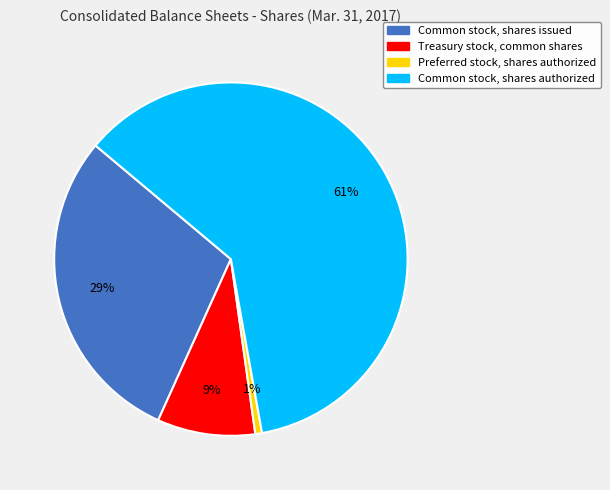

Does Treasury stock, common shares represent more than half of the total?

No